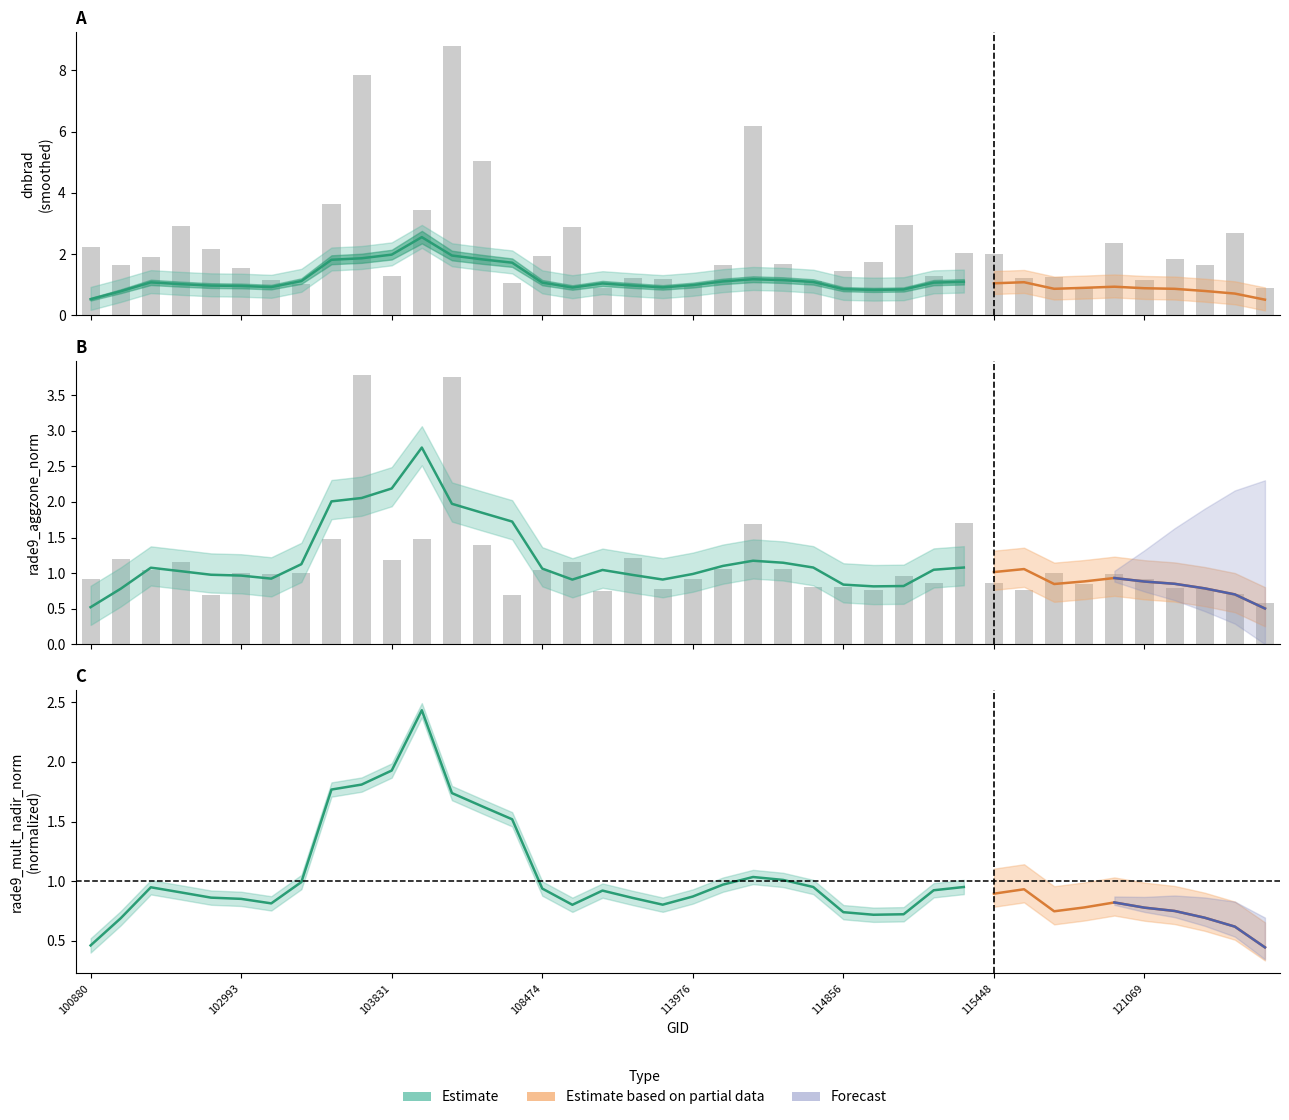

What is the lowest value of the dnbrad series?

0.9